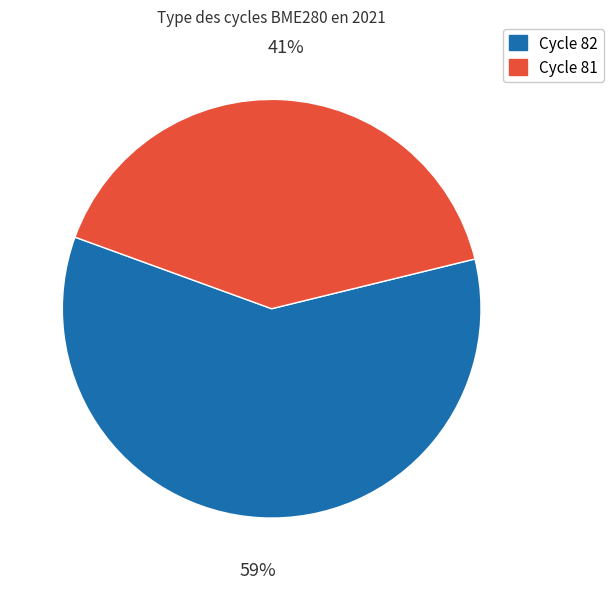

Is it true that Cycle 81 is 52% of the pie?

False